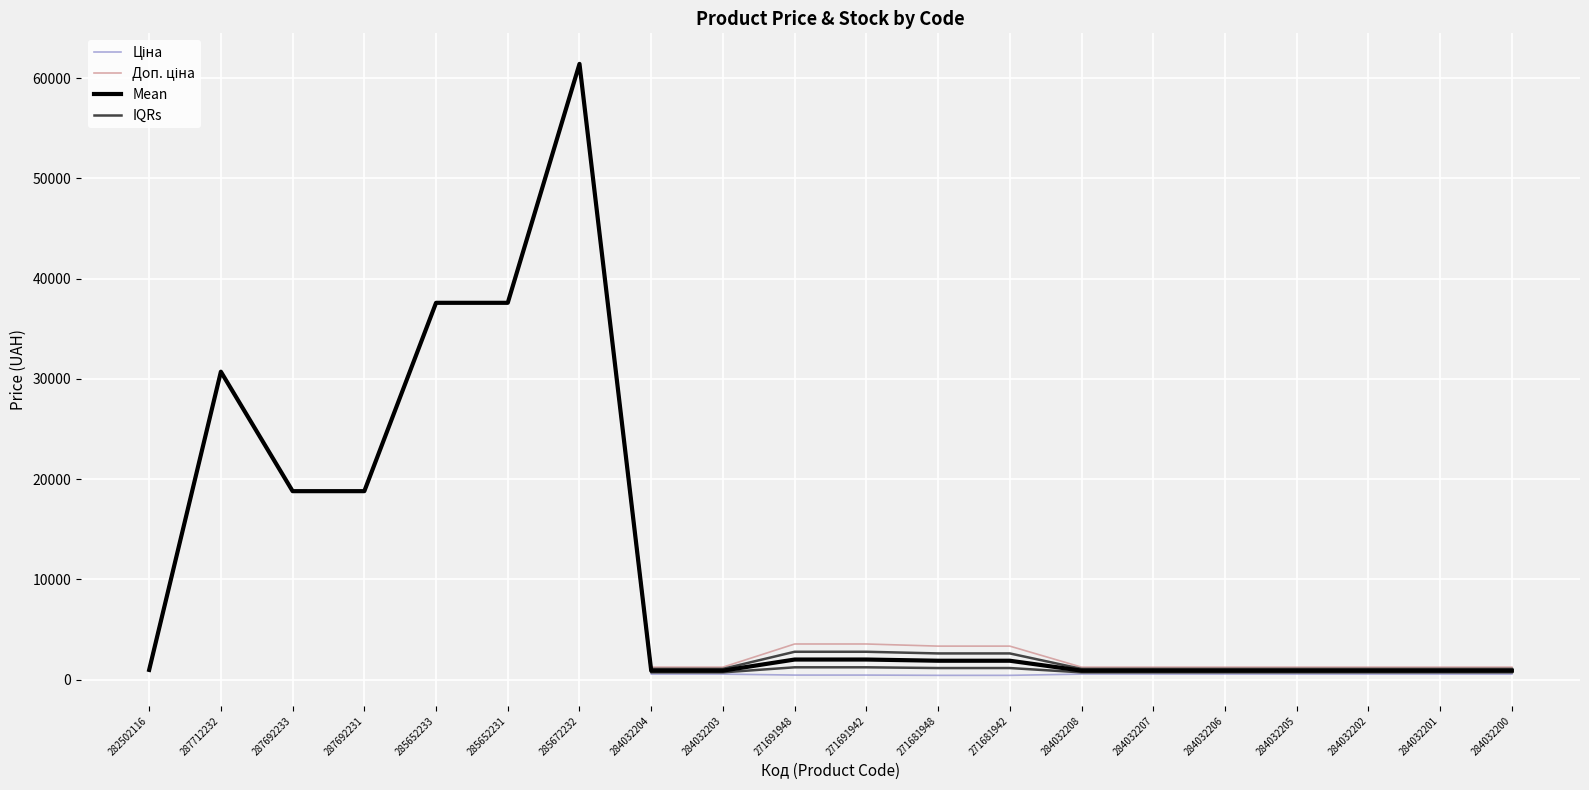

Is the value of Ціна at 282502116 greater than the value of IQRs at 282502116?

No